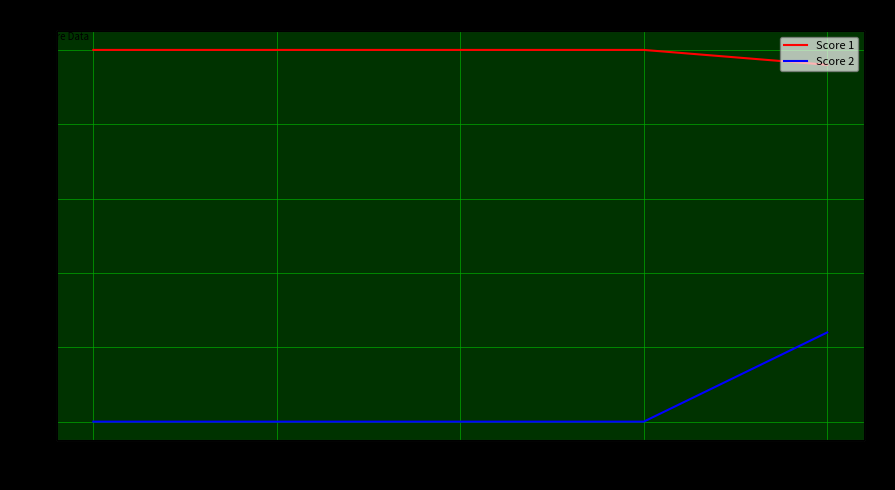

Rank the series at 1 from lowest to highest value.

Score 2, Score 1